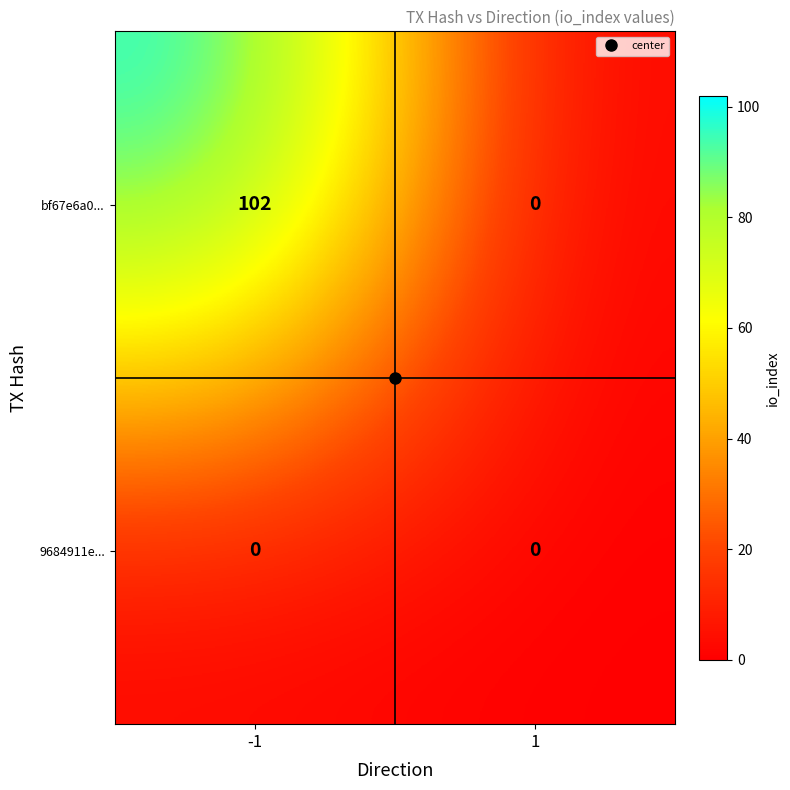

Is it true that bf67e6a0... equals 102 at -1?

True